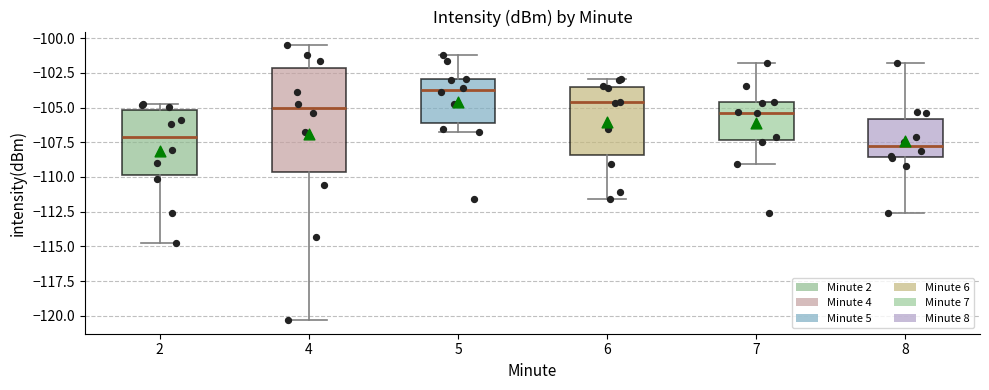

Comparing the boxes themselves (not the whiskers), which one is the tallest?

4